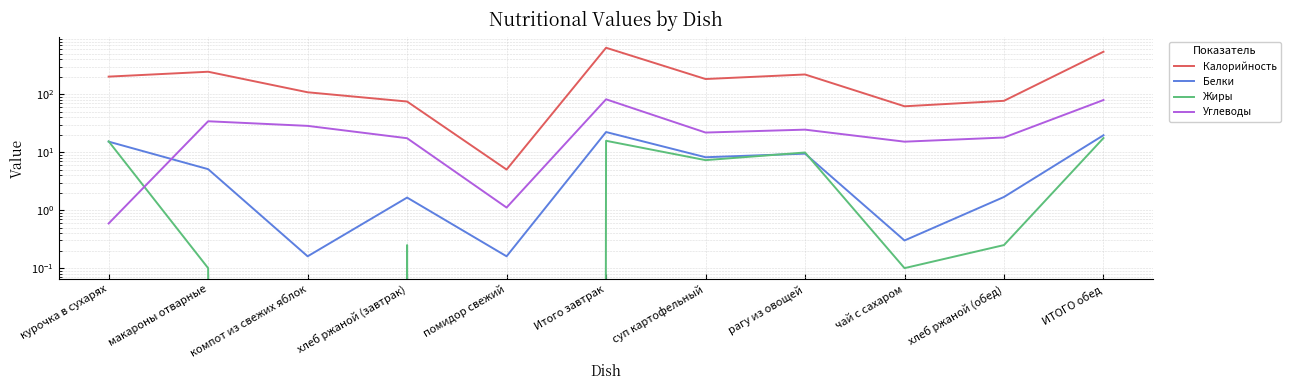

Is it true that Жиры equals 9.9 at рагу из овощей?

True